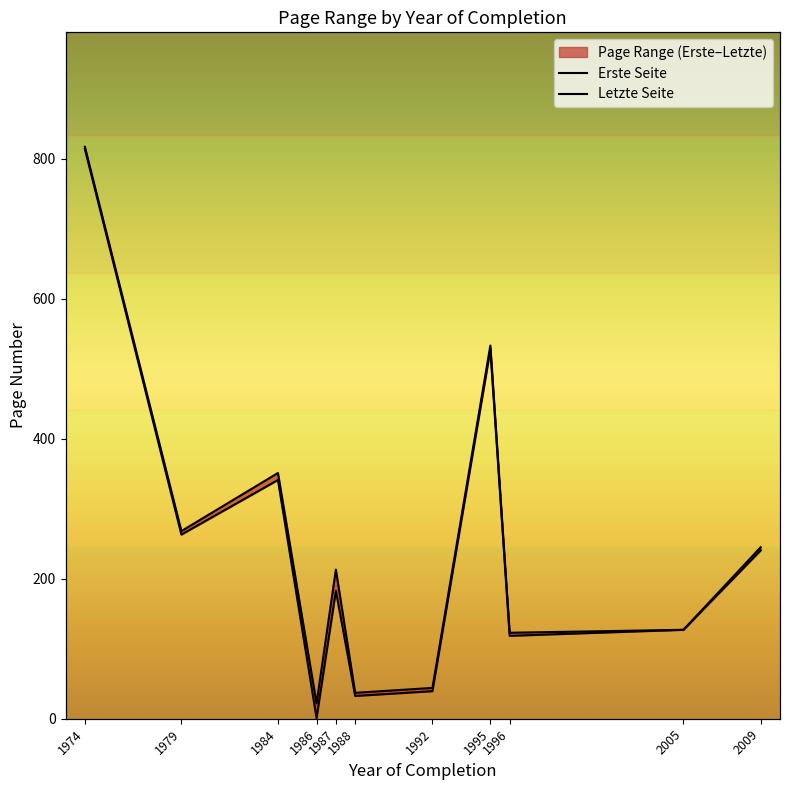

What is the difference between the second highest and second lowest values in the Letzte Seite series?

496.0